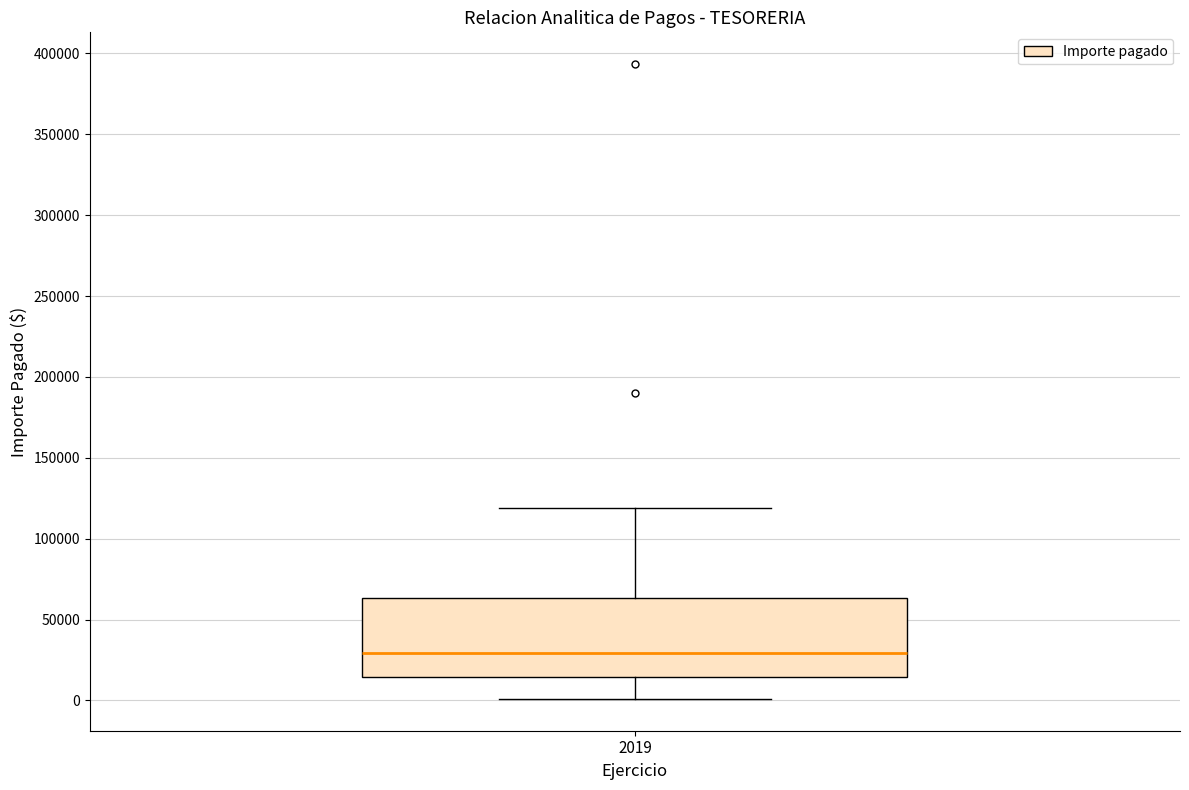

Read this box plot against the y-axis: the position of the median line, the range covered by the box, and the ends of both whiskers. The values are not printed on the chart, so give them approximately, as read against the axis.

median 30000, box 15000 to 65000, whiskers 0 to 120000